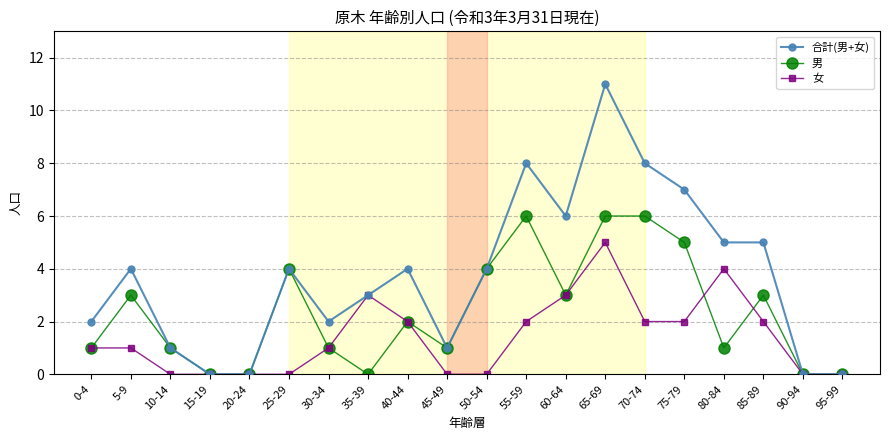

Is this an area chart (filled region under the line)?

No